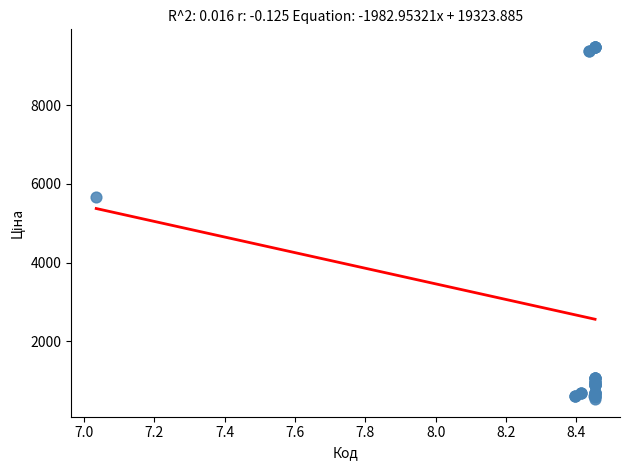

What Y value in the scatter plot is closest to 5005?

5673.8